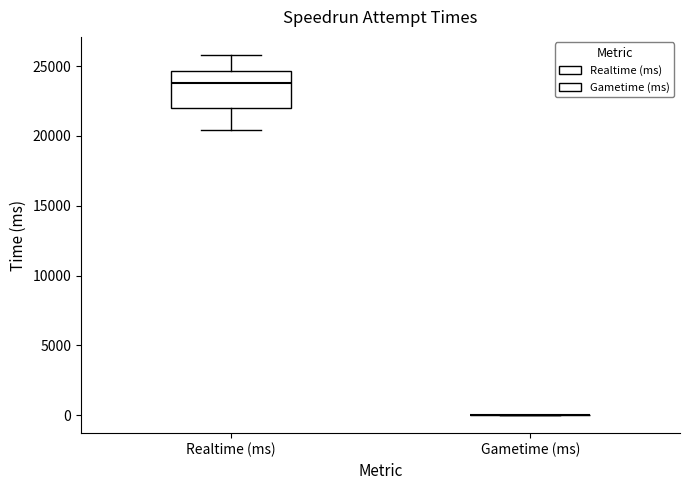

Reading left to right, transcribe this box plot: for each box, give where its median line is, the range the box spans, and where its two whiskers end, as read against the y-axis. The values are not printed on the chart, so give them approximately, as read against the axis.

Realtime (ms): median 24000, box 22000 to 24500, whiskers 20500 to 26000
Gametime (ms): box collapsed to a line at 0, whiskers 0 to 0